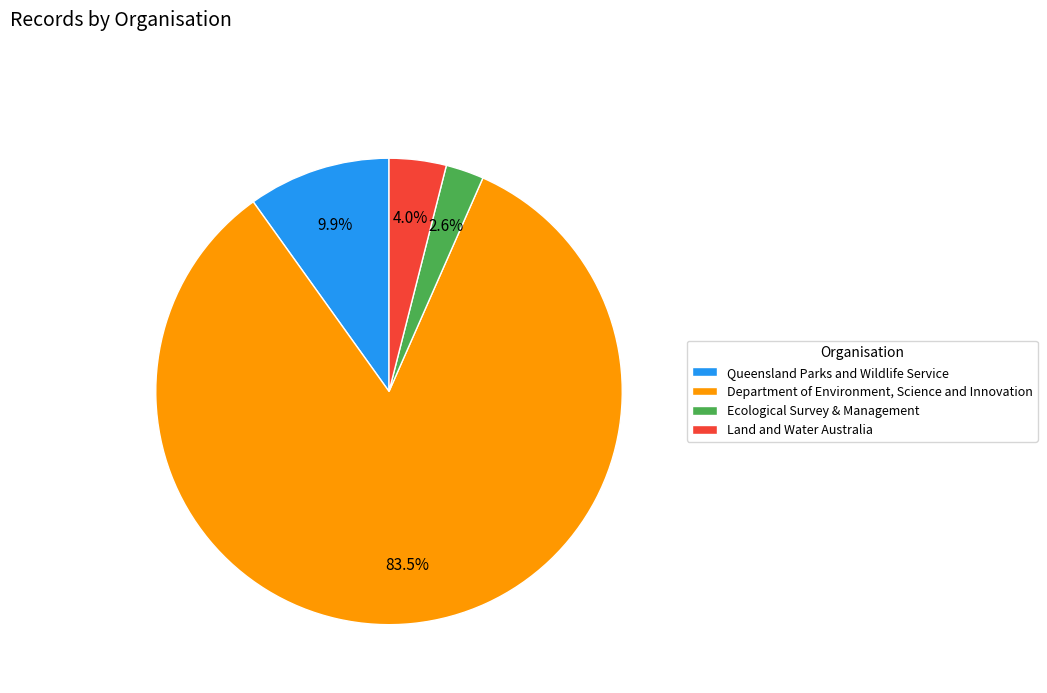

What portion of the pie excludes Department of Environment, Science and Innovation?

16.5%